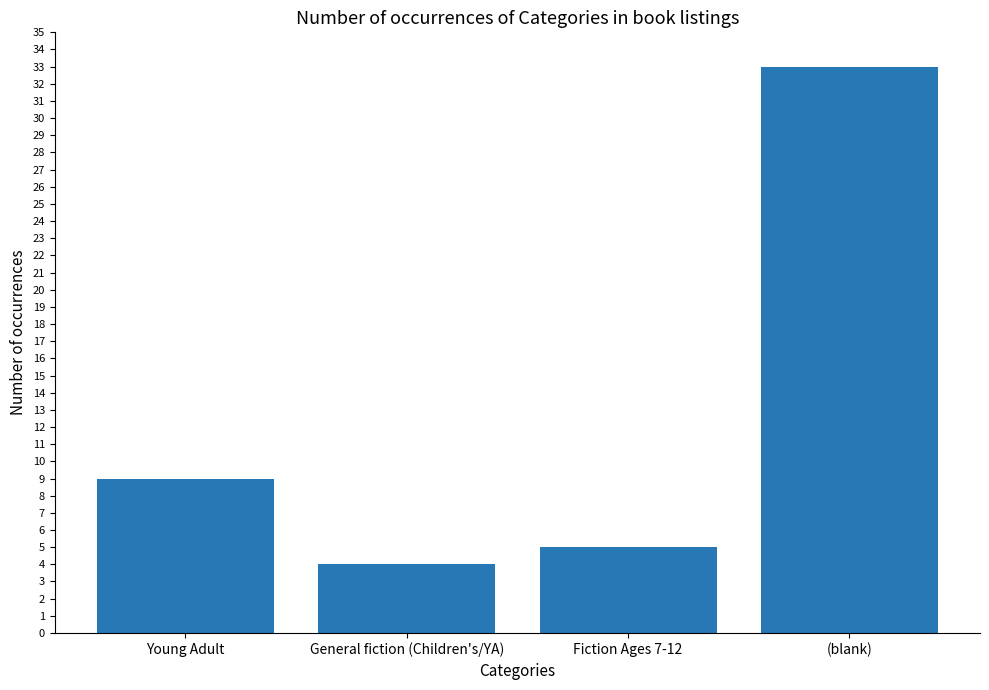

The value at Fiction Ages 7-12 is 2. True or false?

False